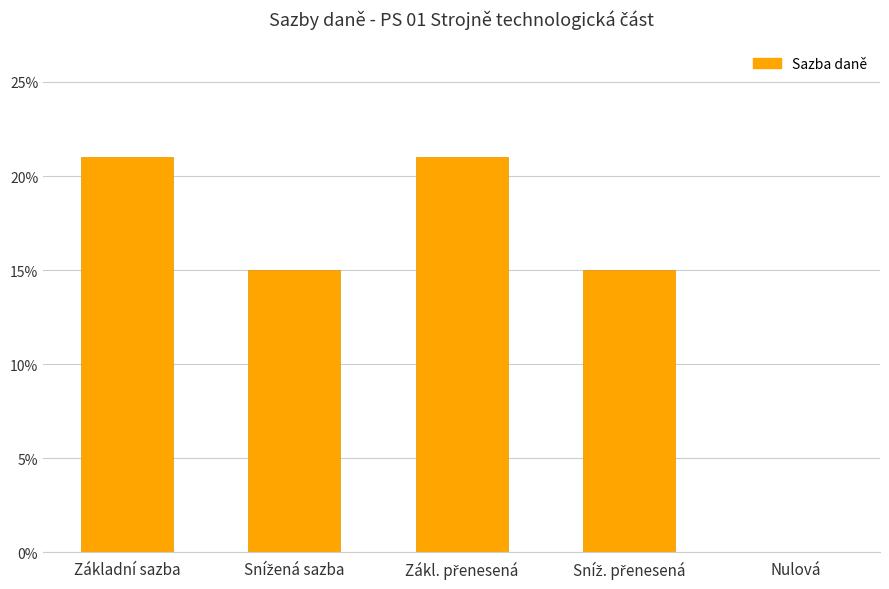

Are the bars horizontal?

No